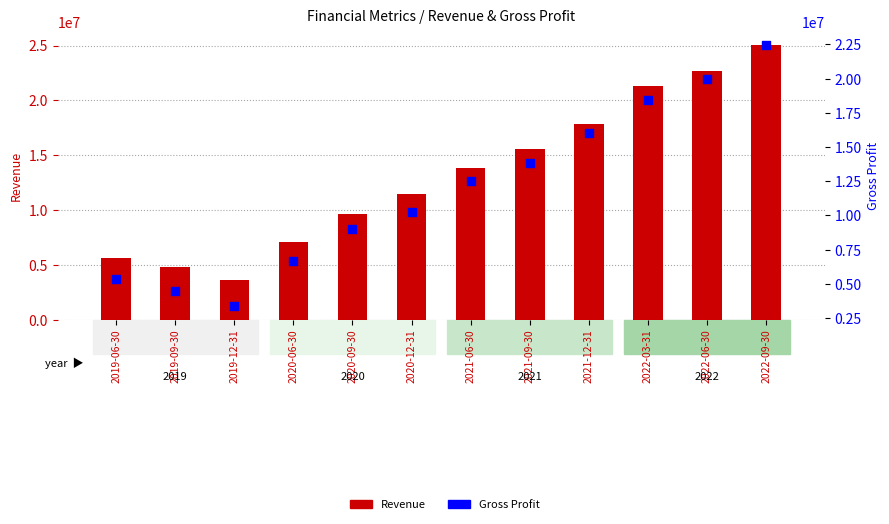

Which series reaches the minimum Y coordinate?

Gross Profit